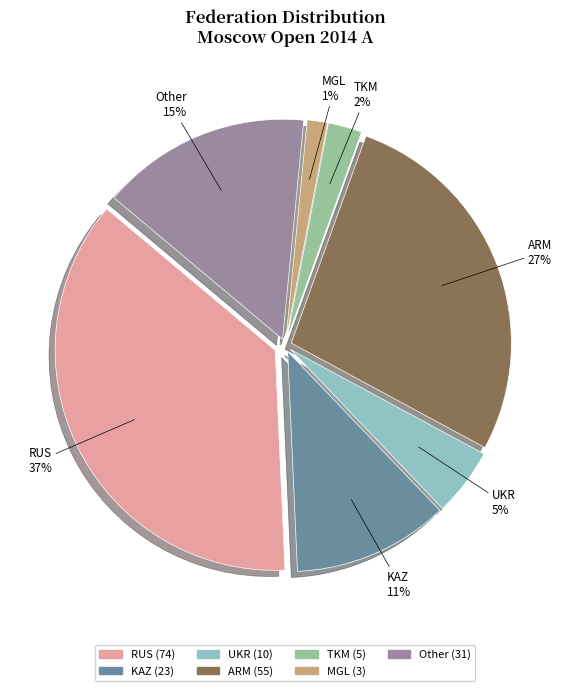

Is it true that ARM is 20% of the pie?

False